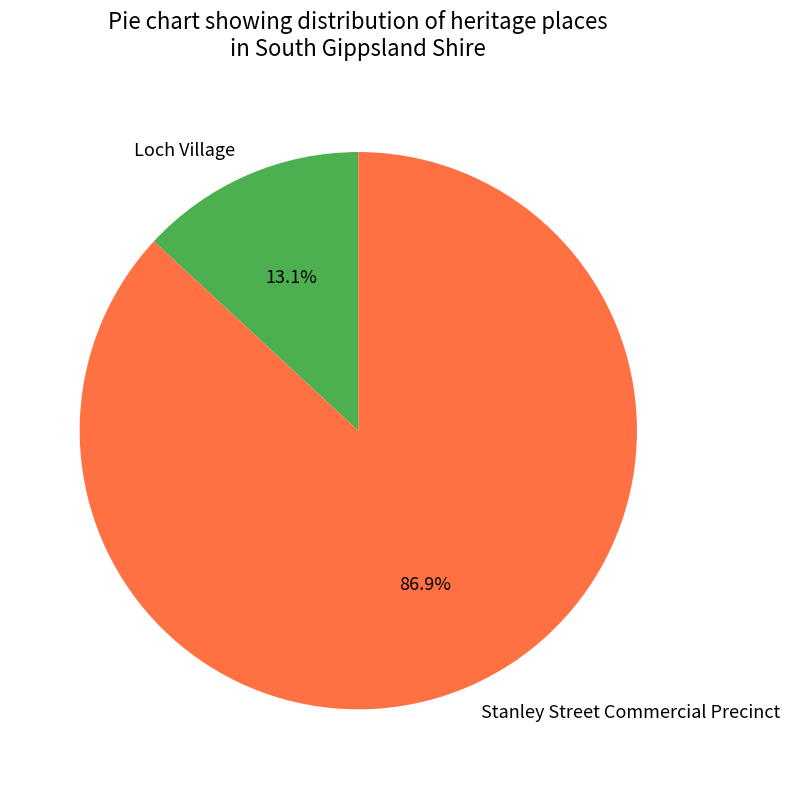

To the nearest percent, what is the average slice percentage?

50%